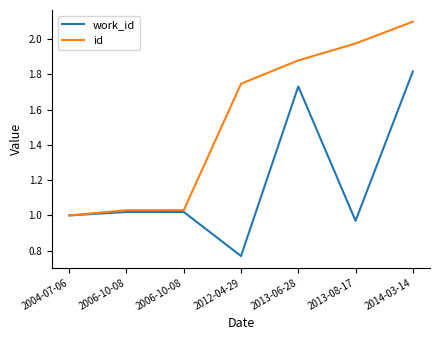

What is the lowest value of the work_id series?

0.8